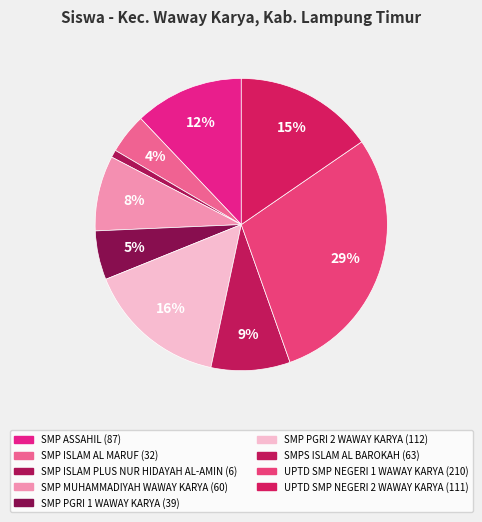

To the nearest percent, what is the difference between the SMP ISLAM PLUS NUR HIDAYAH AL-AMIN and SMPS ISLAM AL BAROKAH slice percentages?

8%